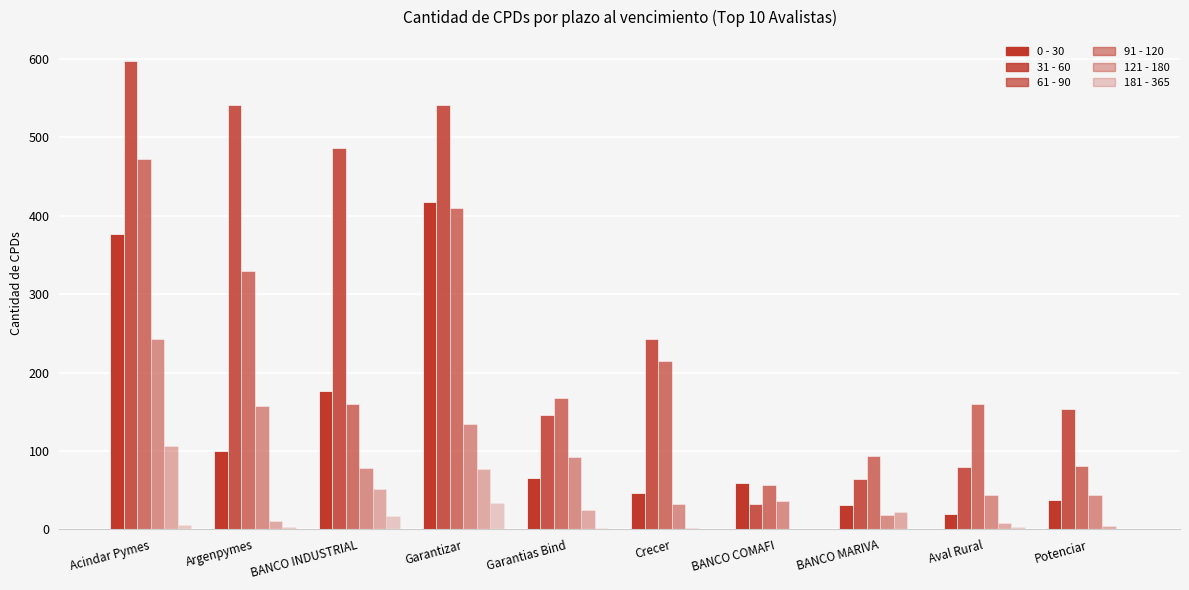

Which series has the largest total across all categories?

31 - 60